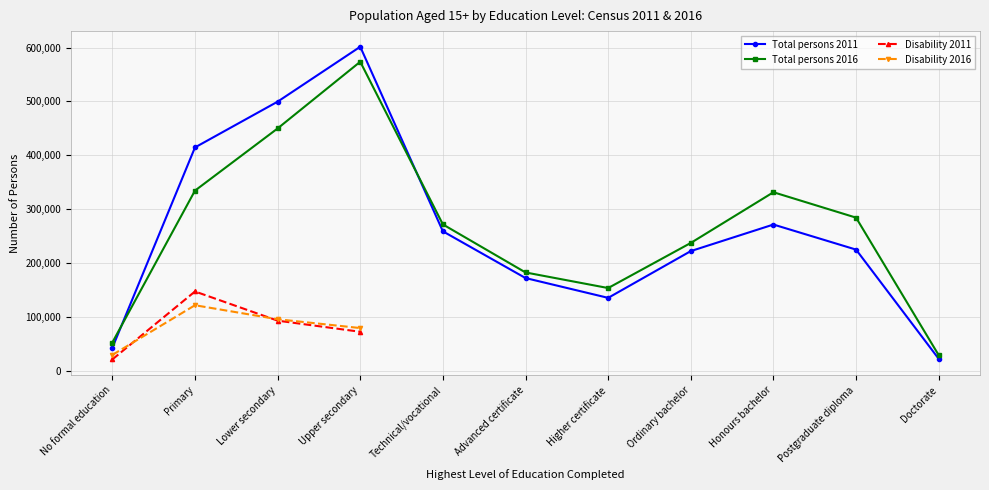

How many data points in Total persons 2016 are less than 271532?

5